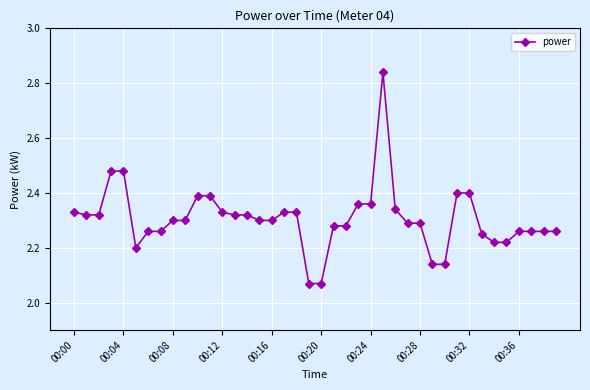

What is the difference between the maximum and second lowest values?

0.8